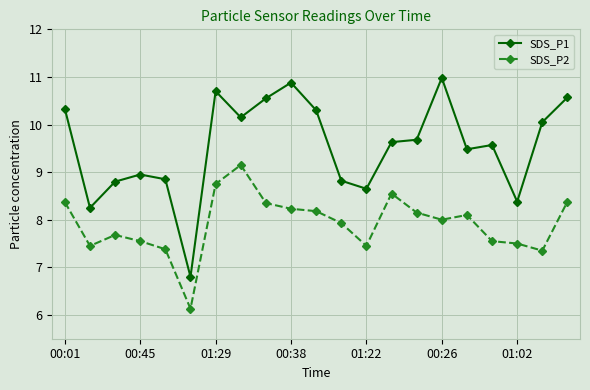

Which series has the largest total across all categories?

SDS_P1